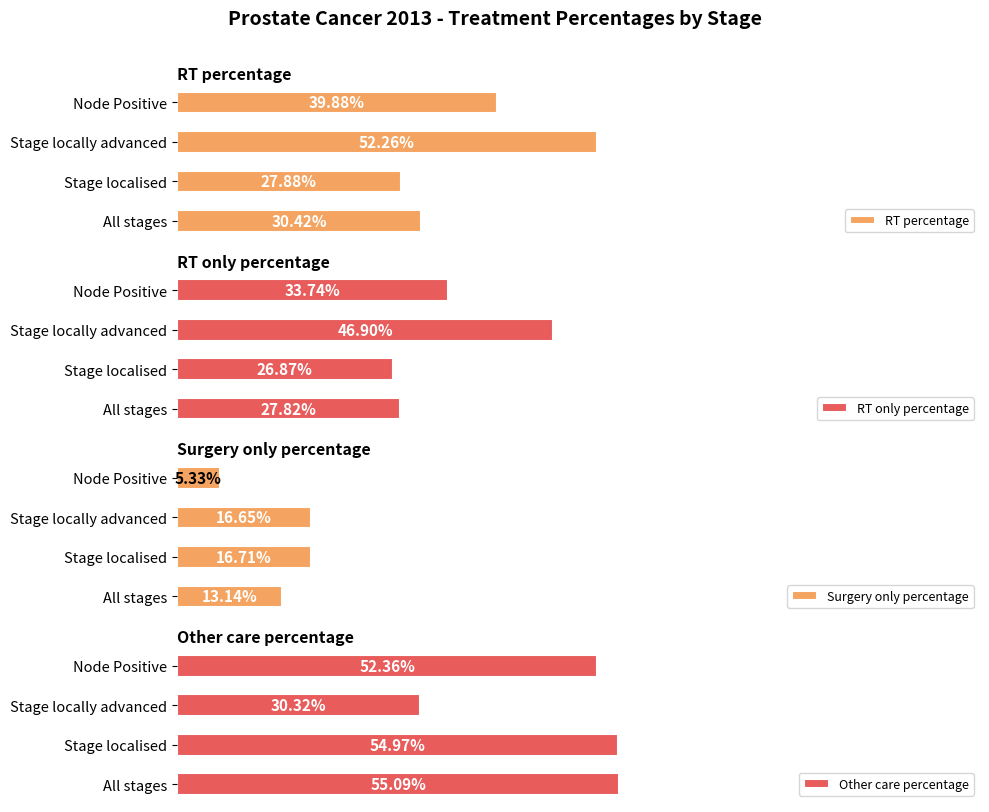

What are all the series names shown in the legend?

RT percentage, RT only percentage, Surgery only percentage, Other care percentage